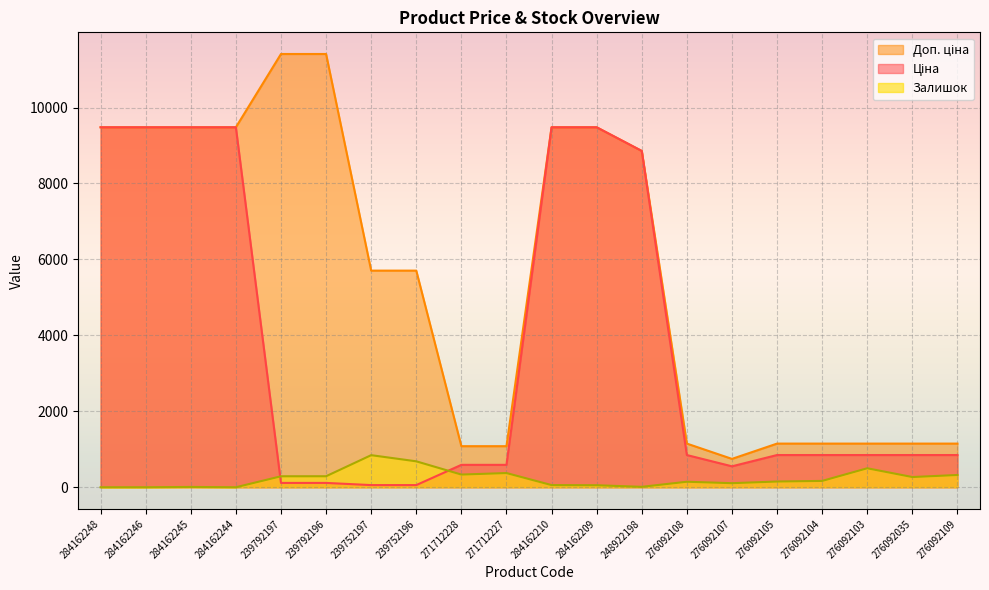

Which series has the largest total across all categories?

Доп. ціна